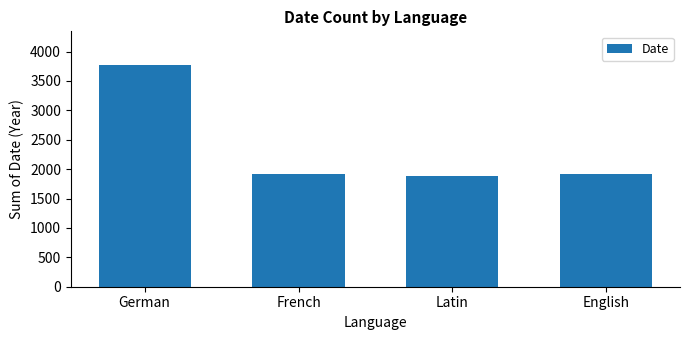

What is the minimum value shown in the chart?

1882